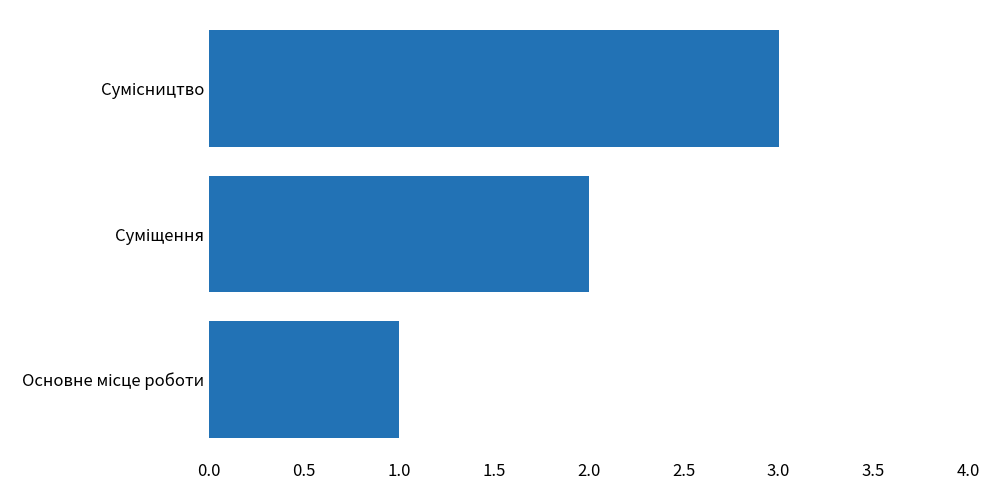

What is the greatest value displayed?

3